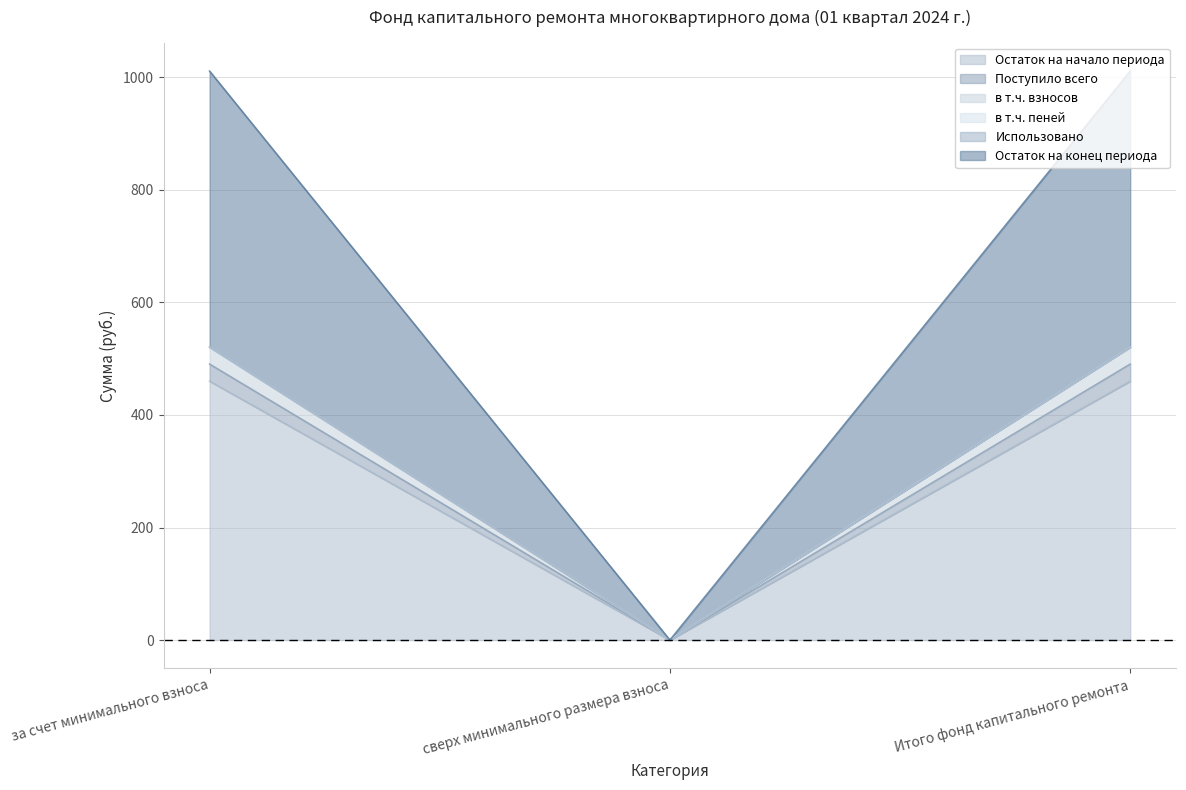

What is the sum of the в т.ч. пеней values at за счет минимального взноса and Итого фонд капитального ремонта?

1041.4